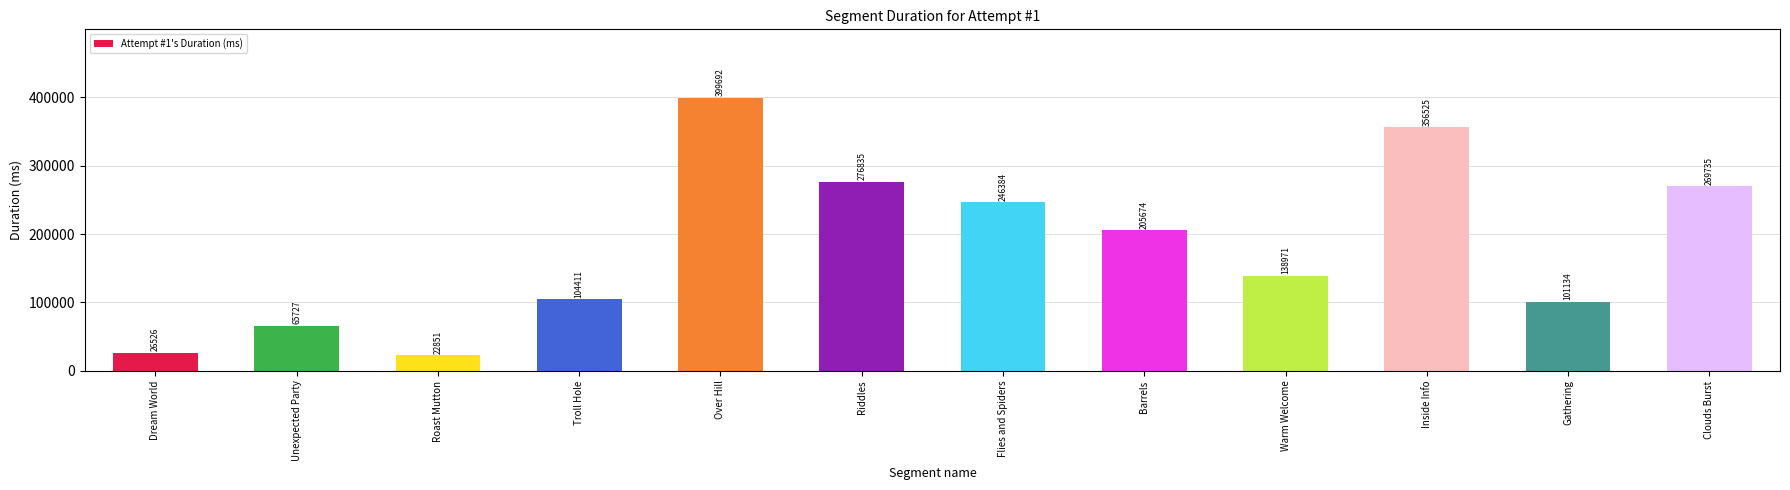

Count the number of categories in the chart.

12